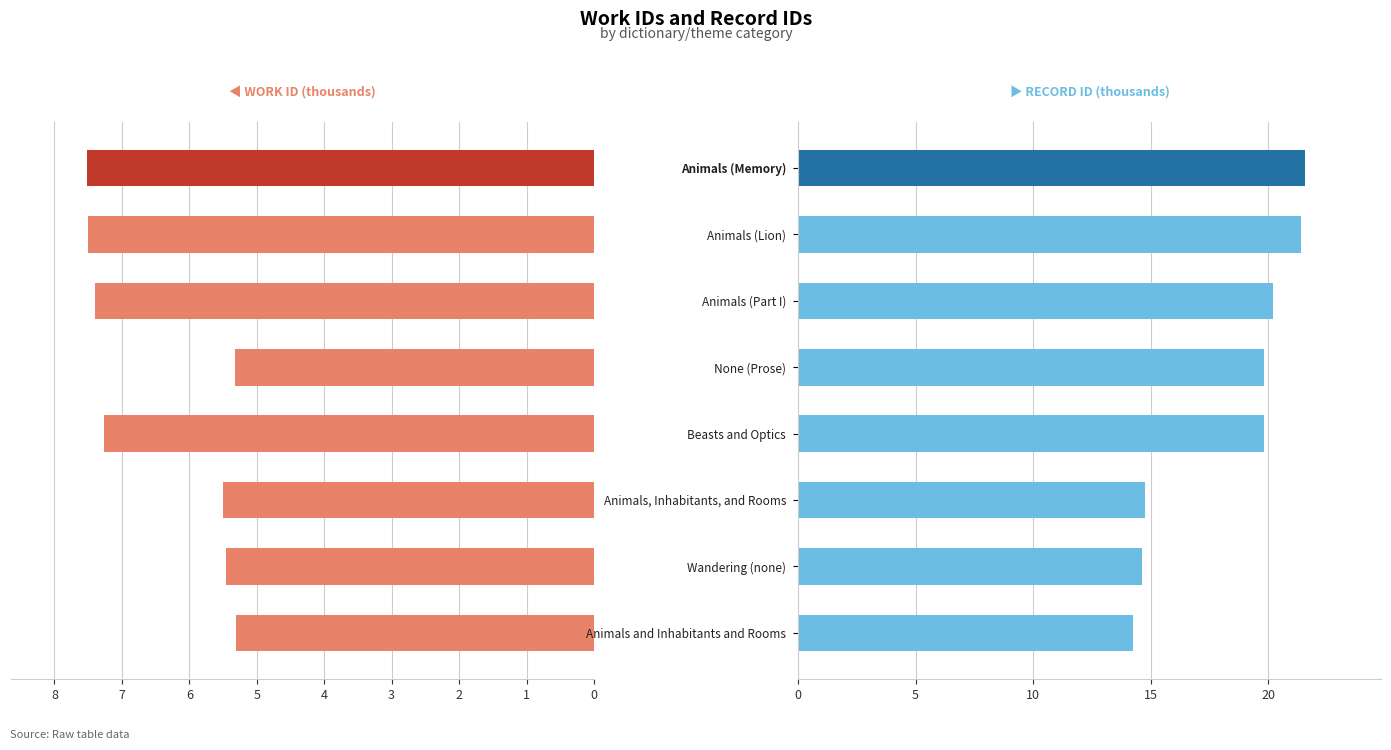

What are all the series names shown in the legend?

work_id, id